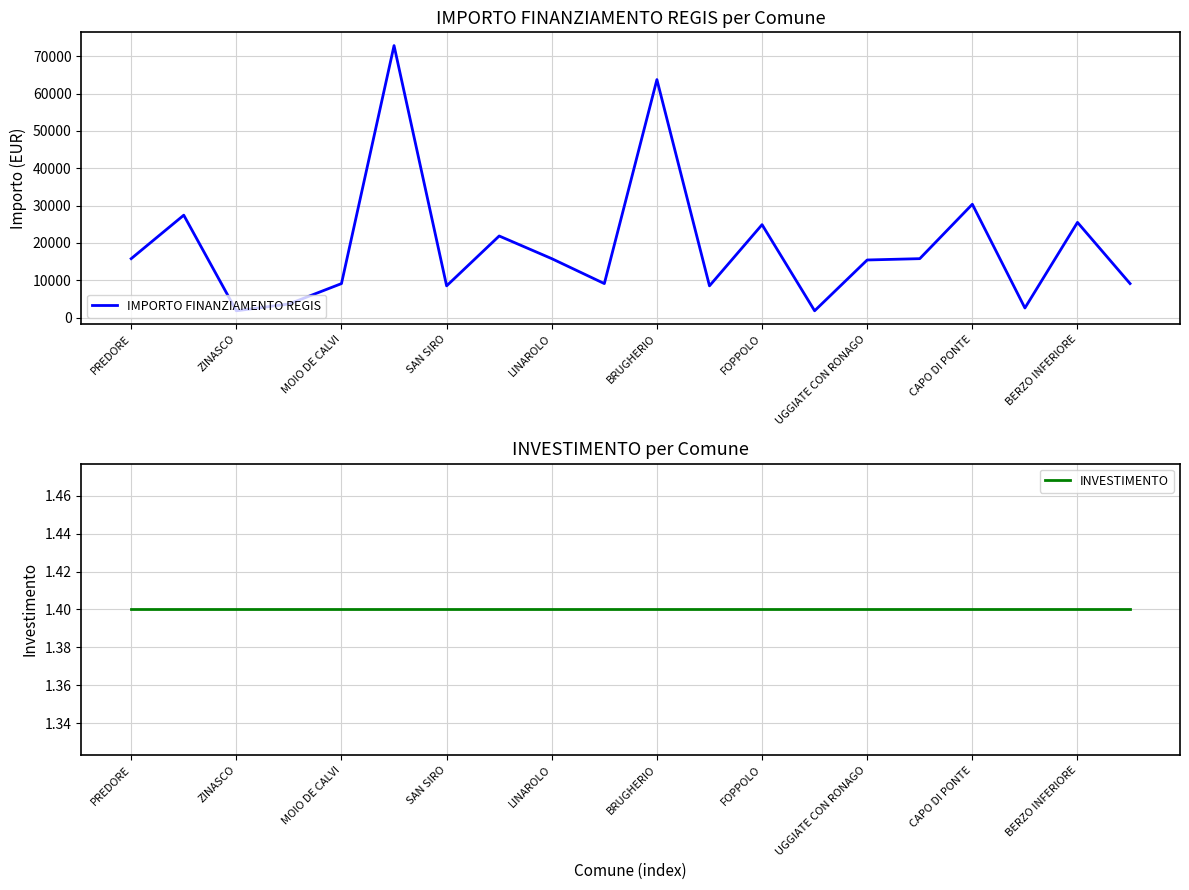

What are all the series names shown in the legend?

IMPORTO FINANZIAMENTO REGIS, INVESTIMENTO